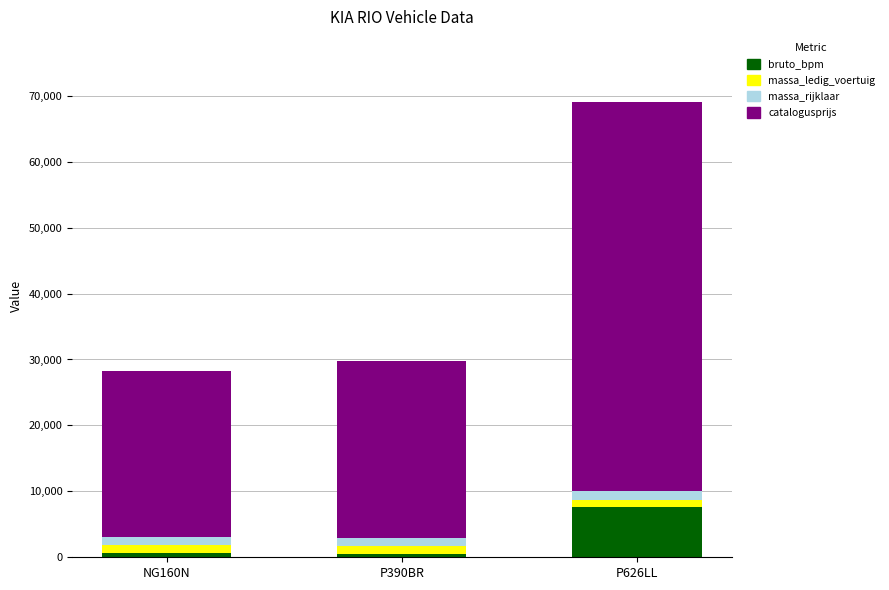

What is the maximum value for bruto_bpm?

7553